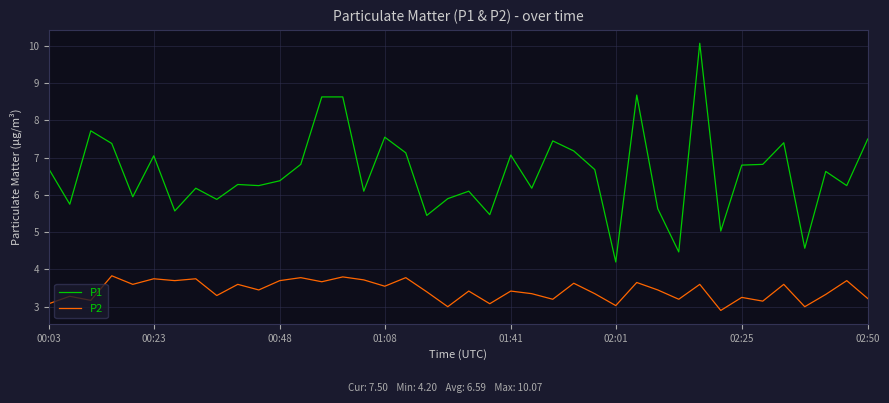

Does the chart have visible grid lines?

Yes